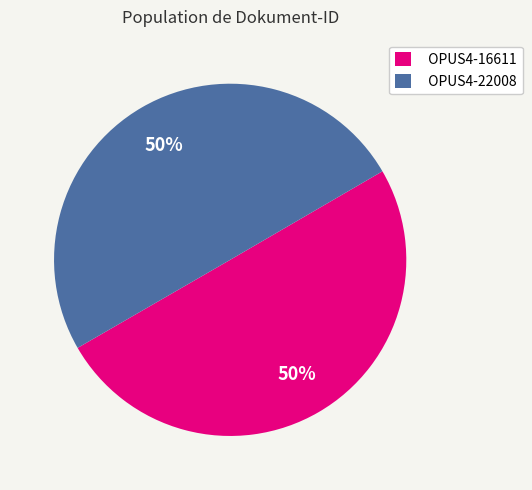

To the nearest percent, what is the combined percentage of OPUS4-22008 and OPUS4-16611?

100%